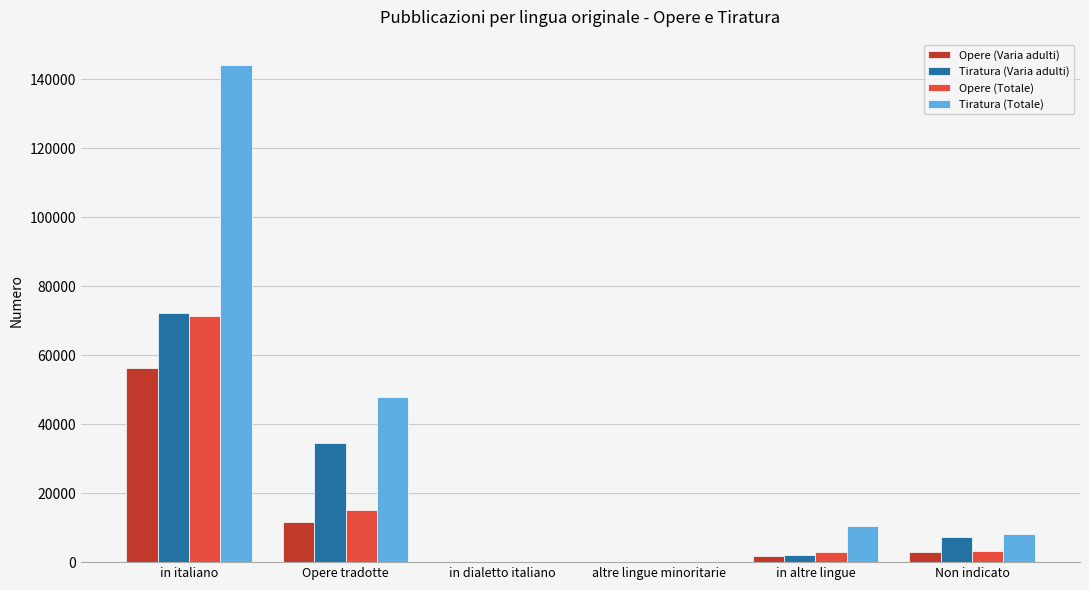

What is the sum of all Tiratura (Varia adulti) values?

116024